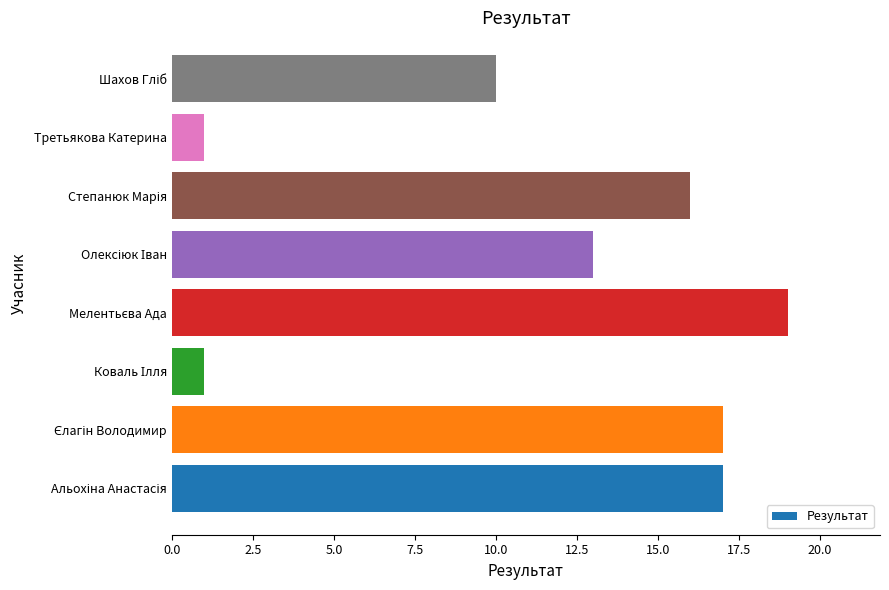

How many values are below 16?

4